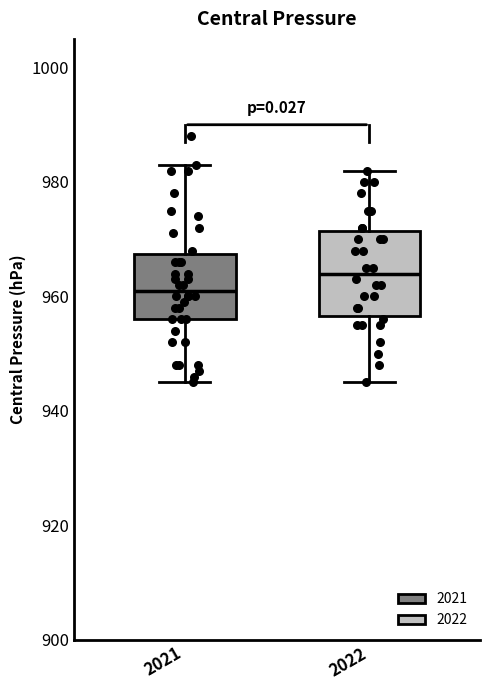

Which box's median line is the lowest?

2021